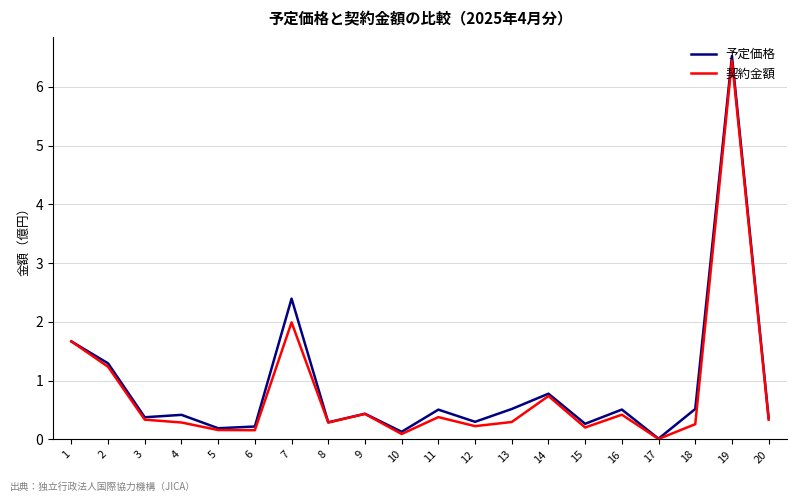

Rank the series at 18 from highest to lowest value.

予定価格, 契約金額